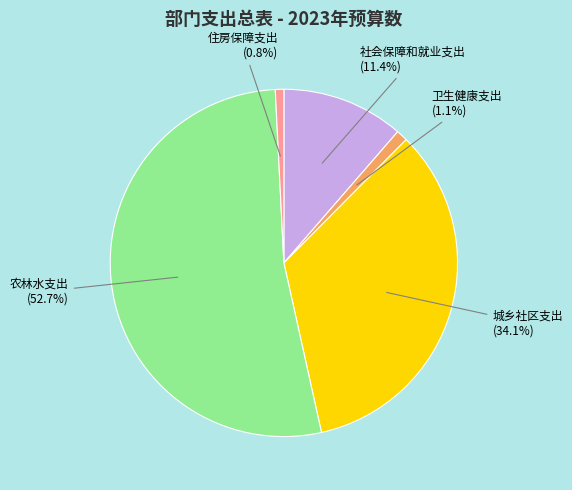

Does any single category account for the majority?

Yes